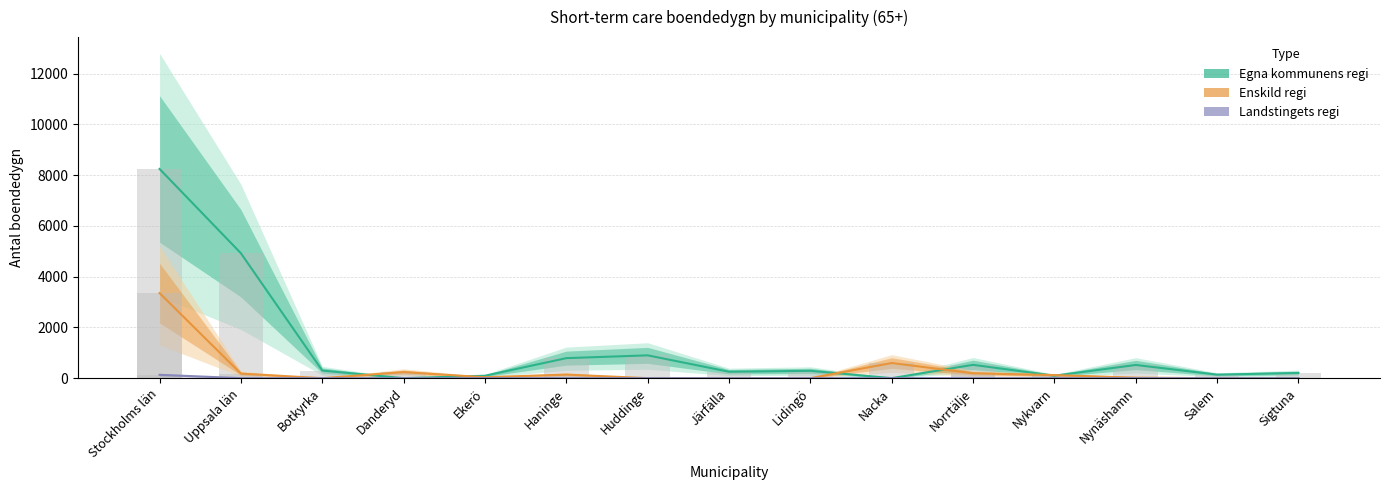

True or false: Egna kommunens regi (boendedygn) has a value of 271 at Sigtuna.

False